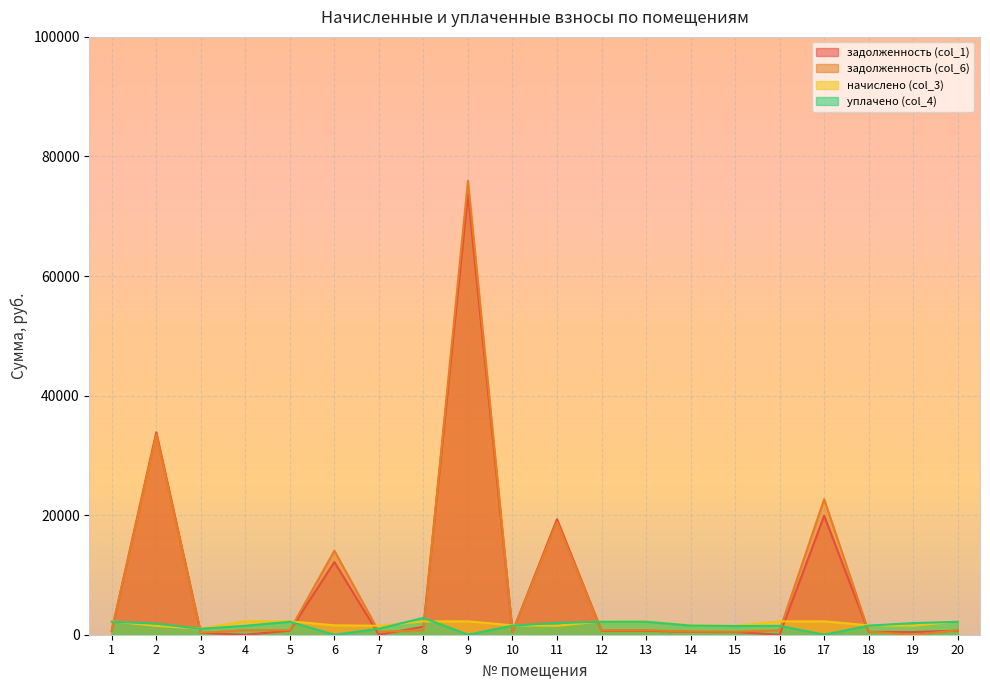

Reading left to right, what are all the values shown in this chart?

задолженность (col_1): 1=677.0	2=33863.5	3=306.6	4=0.0	5=672.4	6=12158.1	7=0.0	8=1337.7	9=73698.9	10=472.1	11=19325.9	12=668.7	13=672.5	14=472.6	15=449.7	16=0.0	17=19903.3	18=472.6	19=450.2	20=668.0
задолженность (col_6): 1=750.7	2=33494.2	3=340.1	4=750.2	5=747.0	6=14052.5	7=499.7	8=744.0	9=75939.8	10=524.2	11=18853.1	12=741.8	13=747.0	14=524.2	15=499.2	16=741.8	17=22665.5	18=524.2	19=0.0	20=741.8
начислено (col_3): 1=2253.3	2=1482.5	3=1022.5	4=2250.2	5=2240.9	6=1572.7	7=1498.0	8=2225.3	9=2240.9	10=1572.7	11=1498.0	12=2225.3	13=2240.9	14=1572.7	15=1498.0	16=2225.3	17=2240.9	18=1572.7	19=1498.0	20=2225.3
уплачено (col_4): 1=2179.6	2=1851.8	3=989.0	4=1500.0	5=2166.4	6=0.0	7=998.0	8=2821.6	9=0.0	10=1520.6	11=1970.9	12=2152.3	13=2166.5	14=1521.0	15=1448.5	16=1482.6	17=0.0	18=1521.0	19=1948.2	20=2151.5